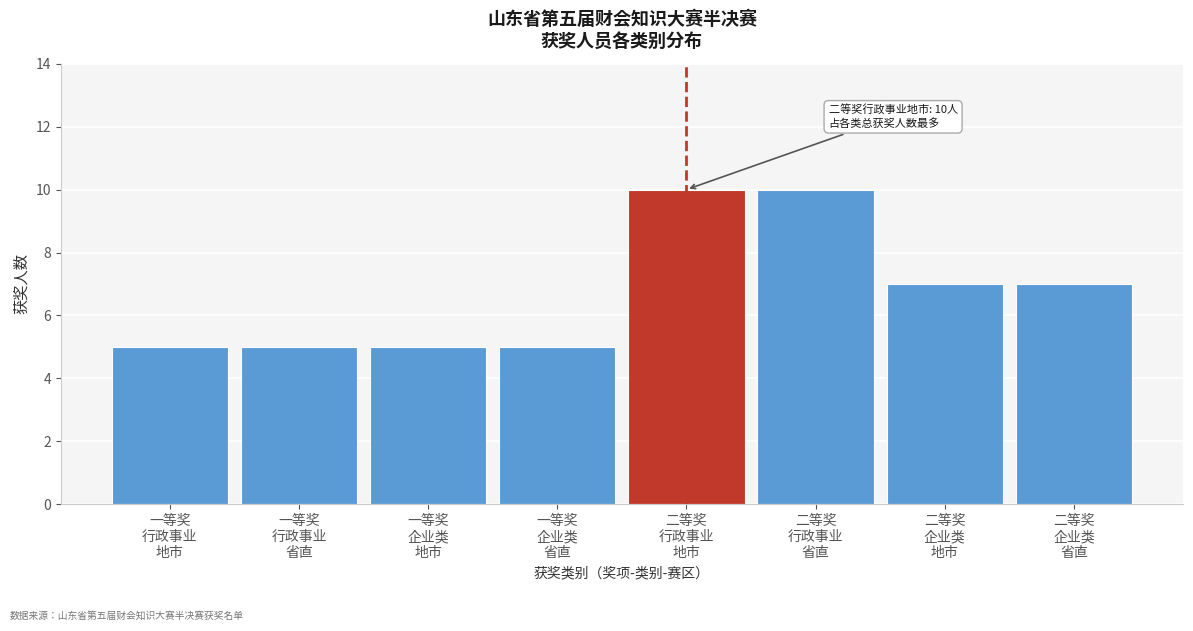

Reading left to right, list all the values displayed in this chart.

5	5	5	5	10	10	7	7